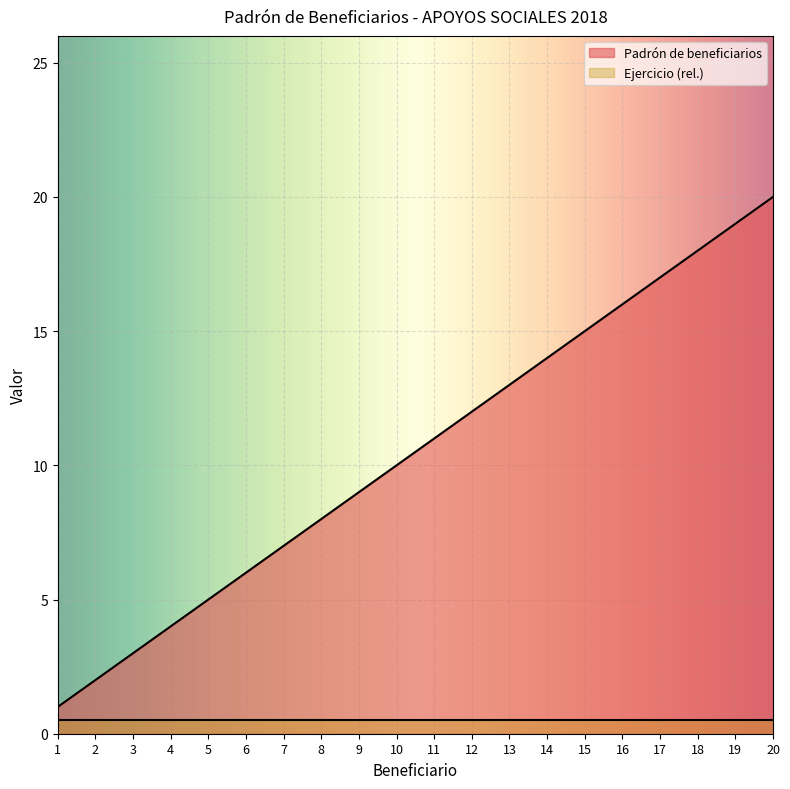

Reading left to right, transcribe all the data shown in this chart.

1	2	3	4	5	6	7	8	9	10	11	12	13	14	15	16	17	18	19	20